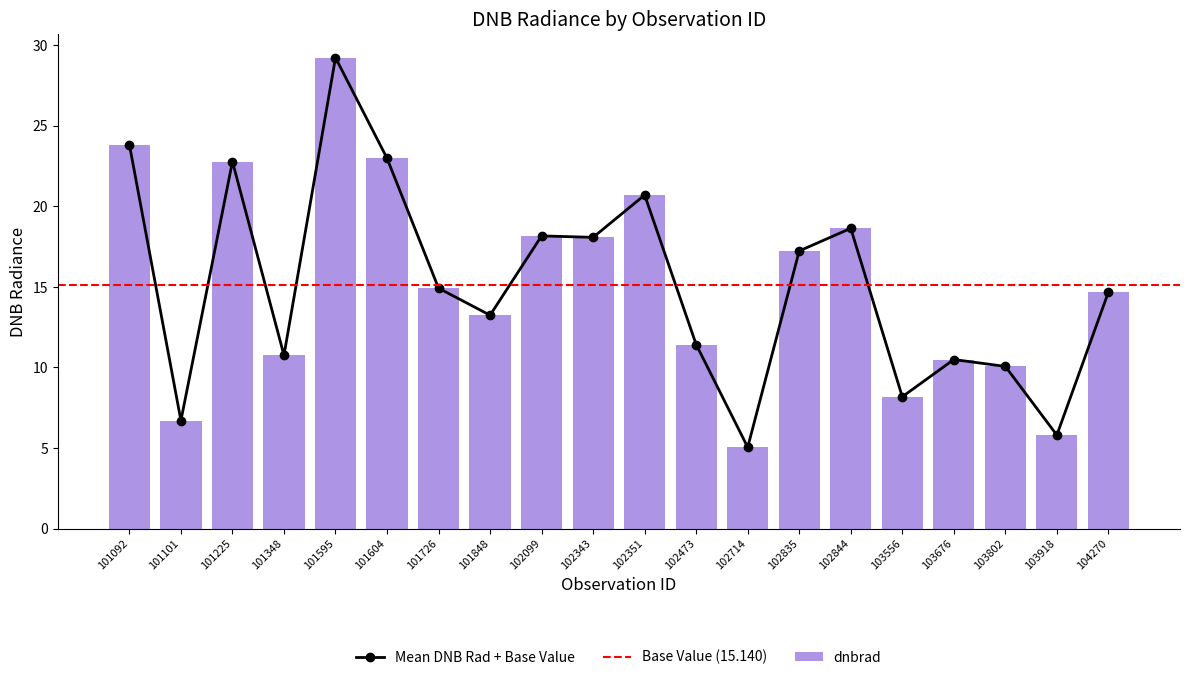

At how many categories does at least one series exceed 10?

16